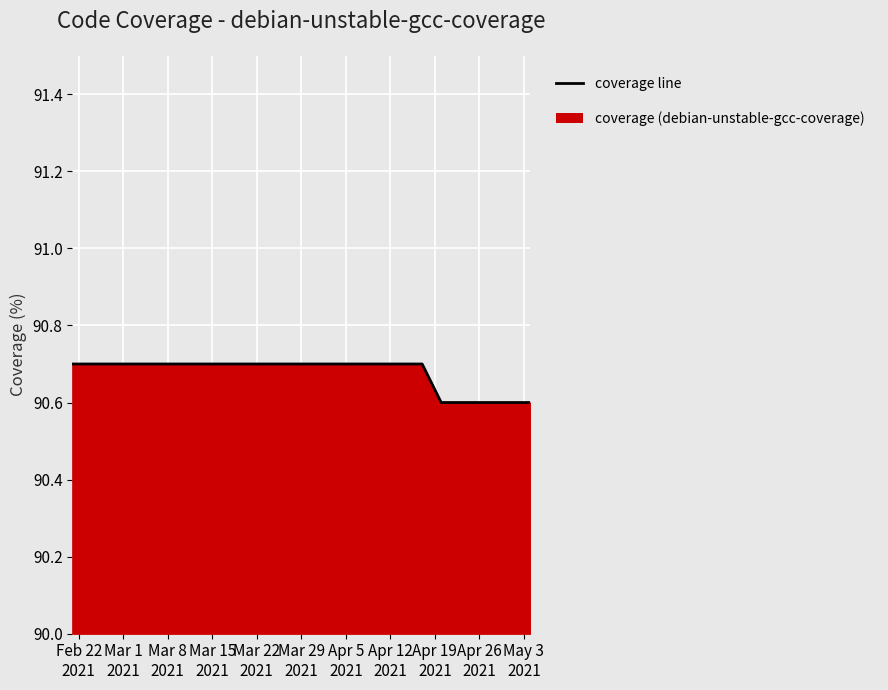

Count the number of data series in this chart.

1